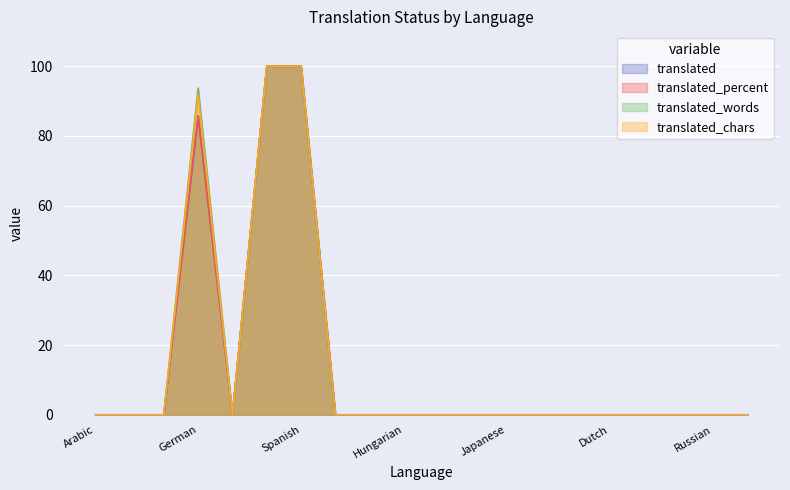

What is the label of the 18th point from the right?

Danish